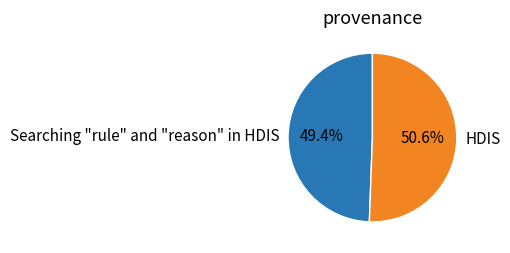

What percentage is NOT represented by Searching "rule" and "reason" in HDIS?

50.6%